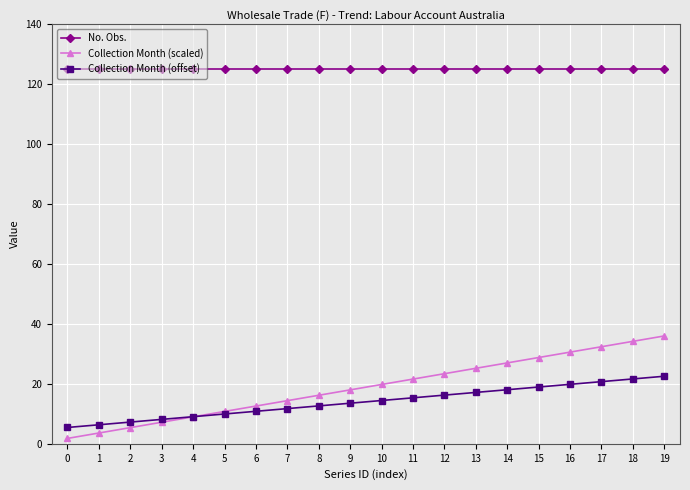

Which series has the widest spread of values?

Collection Month (scaled)